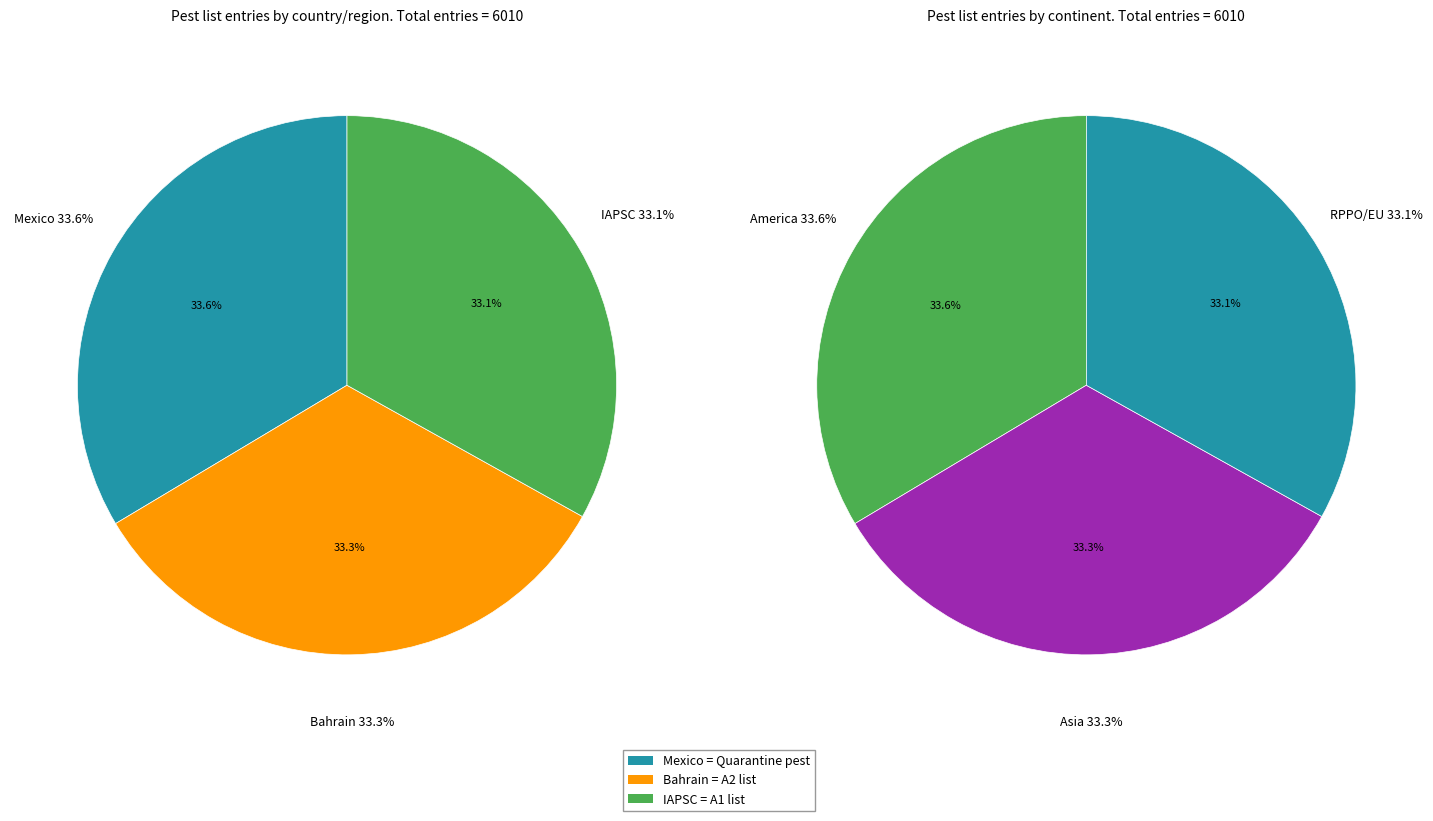

Which slice is the largest?

Mexico